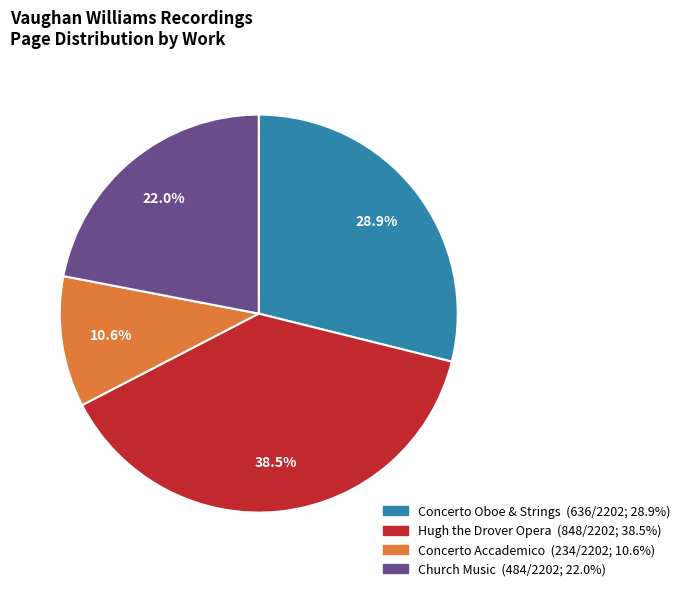

Rank the categories by value from highest to lowest.

Hugh the Drover Opera, Concerto Oboe & Strings, Church Music, Concerto Accademico